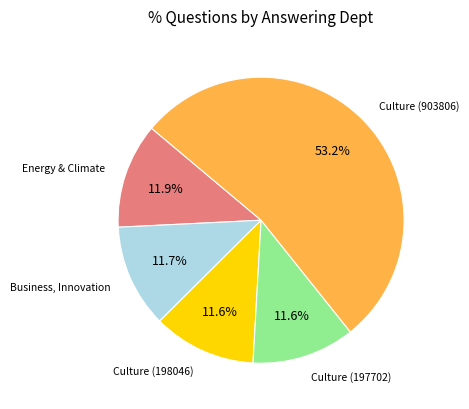

Does any single category account for the majority?

Yes